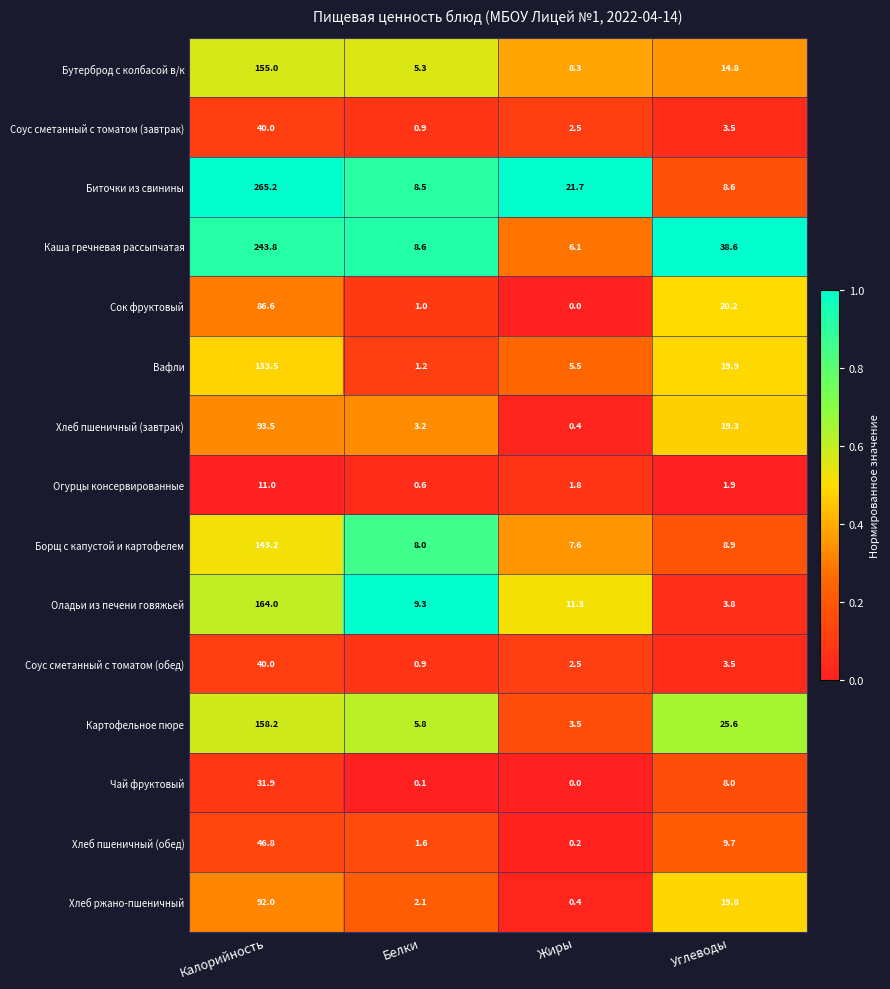

What is the average value of the Картофельное пюре series?

48.3